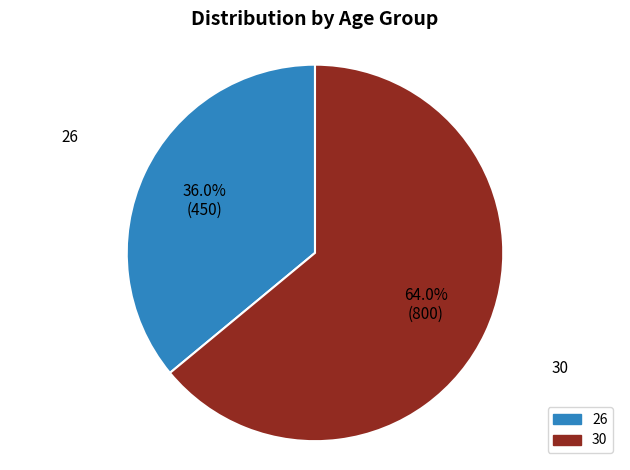

To the nearest percent, what is the difference between the largest and smallest slice percentages?

28%